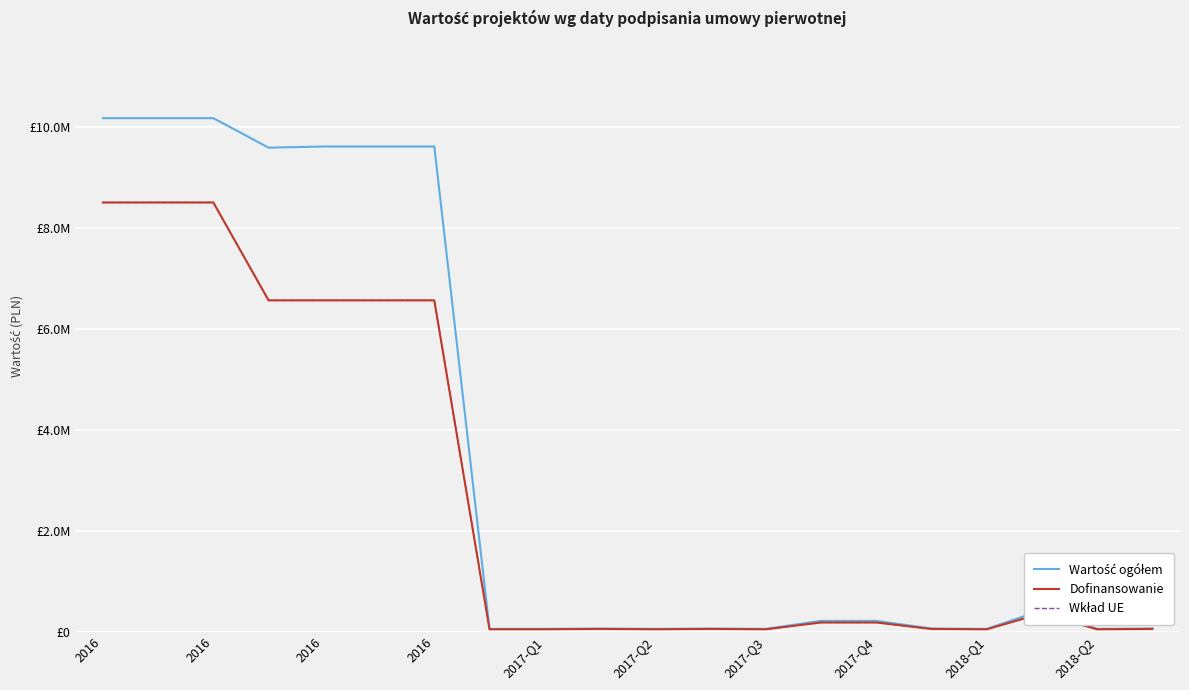

Rank the series by their maximum value, from lowest to highest.

Dofinansowanie, Wkład UE, Wartość ogółem